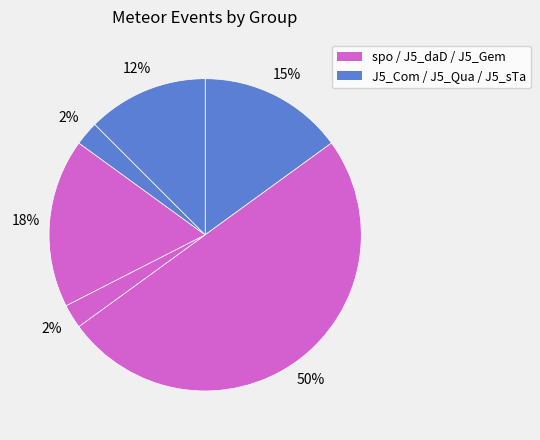

How many slices are in this pie chart?

6